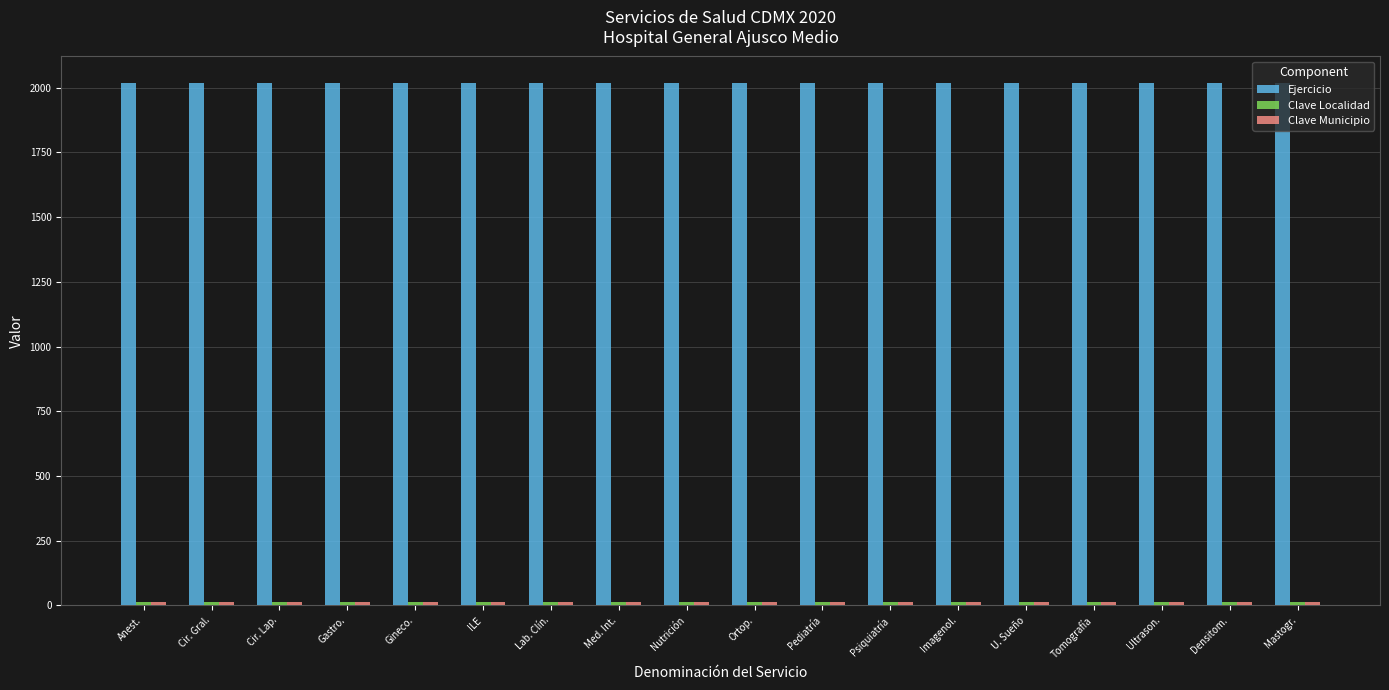

What is the average value of the Ejercicio series?

2020